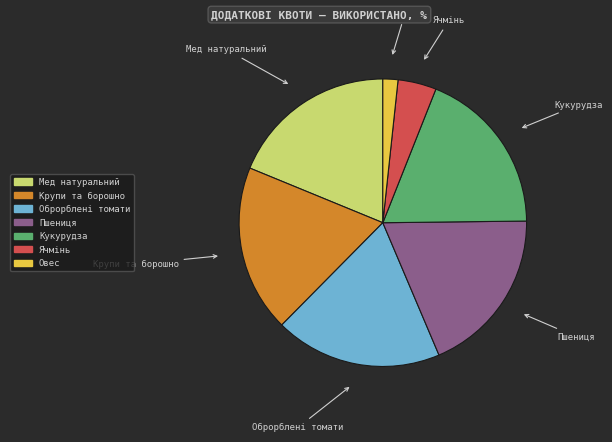

Combined, do Кукурудза and Оброрблені томати account for over 50%?

No